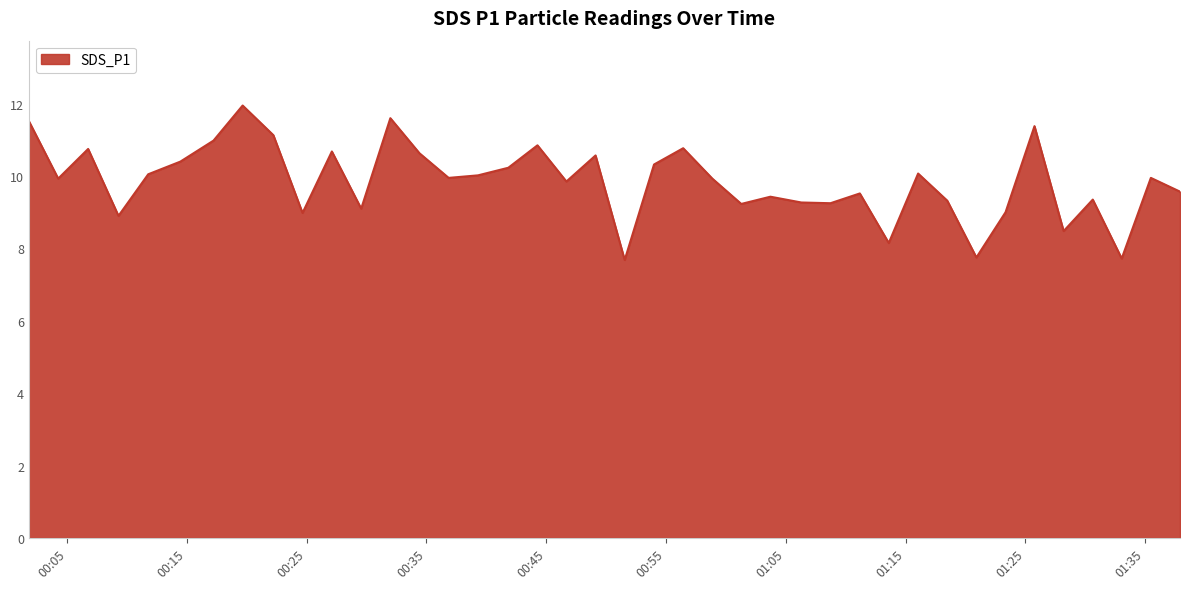

What is the minimum value shown in the chart?

7.7